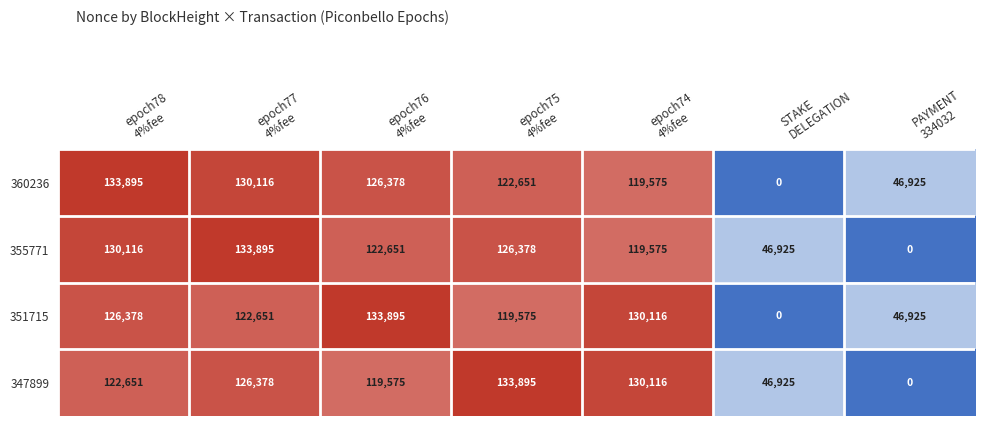

What is the difference between the second highest and second lowest values in the 355771 series?

83191